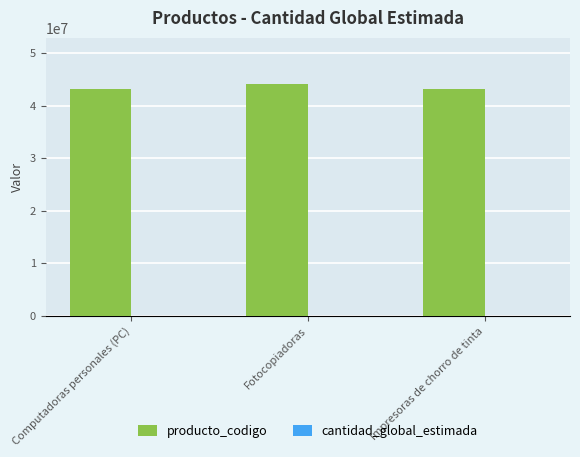

Which series has the largest total across all categories?

producto_codigo